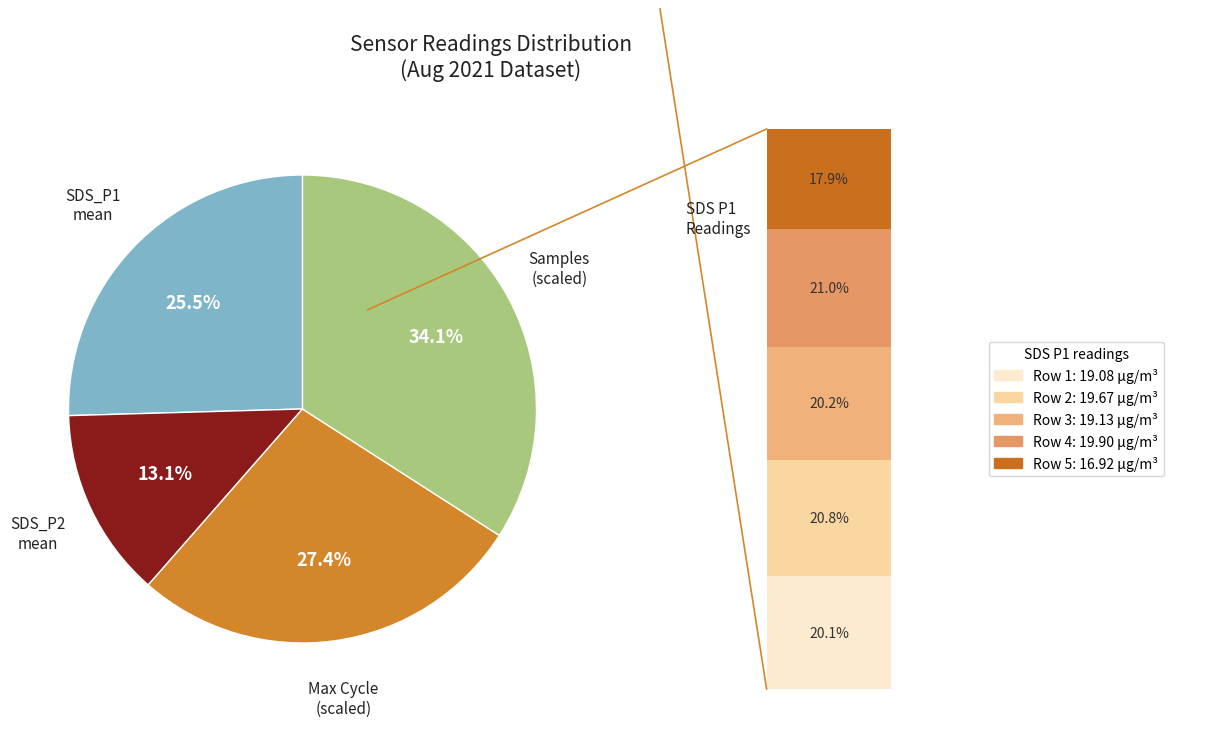

Count the number of slices in the pie.

4